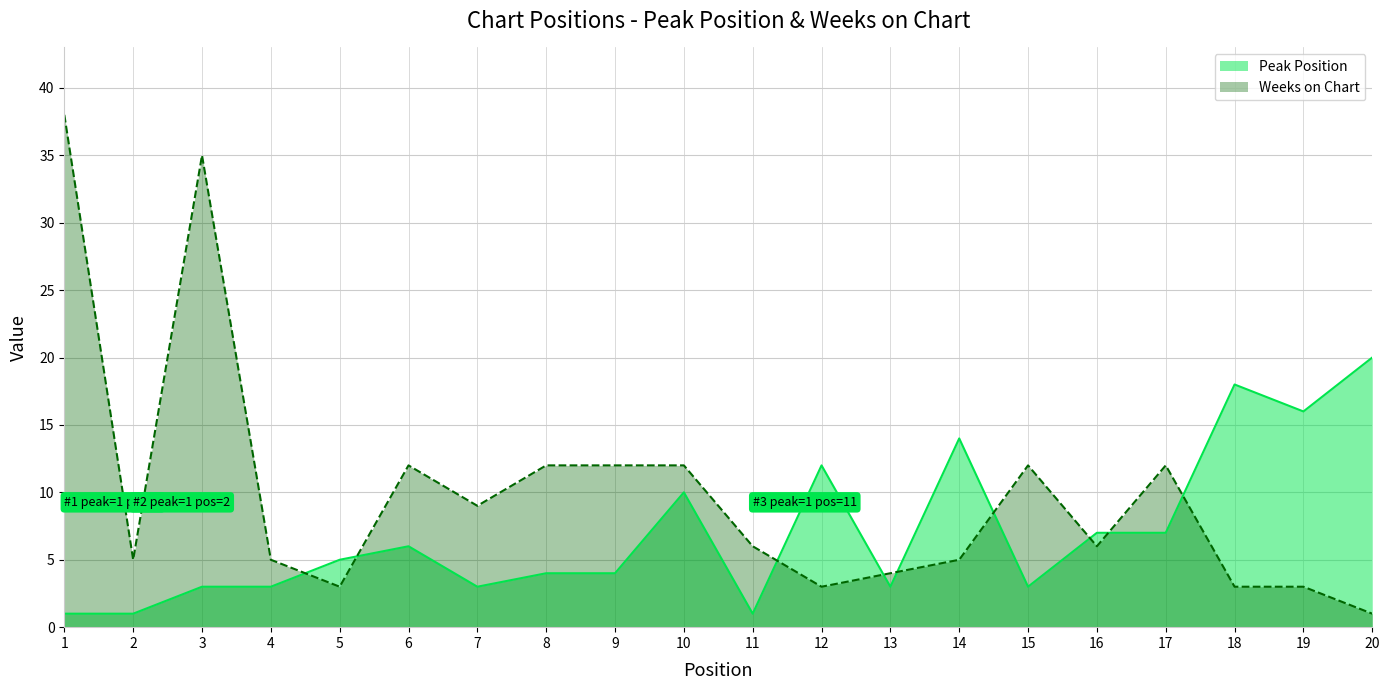

List the series in order of their peak value, lowest first.

Peak Position, Weeks on Chart